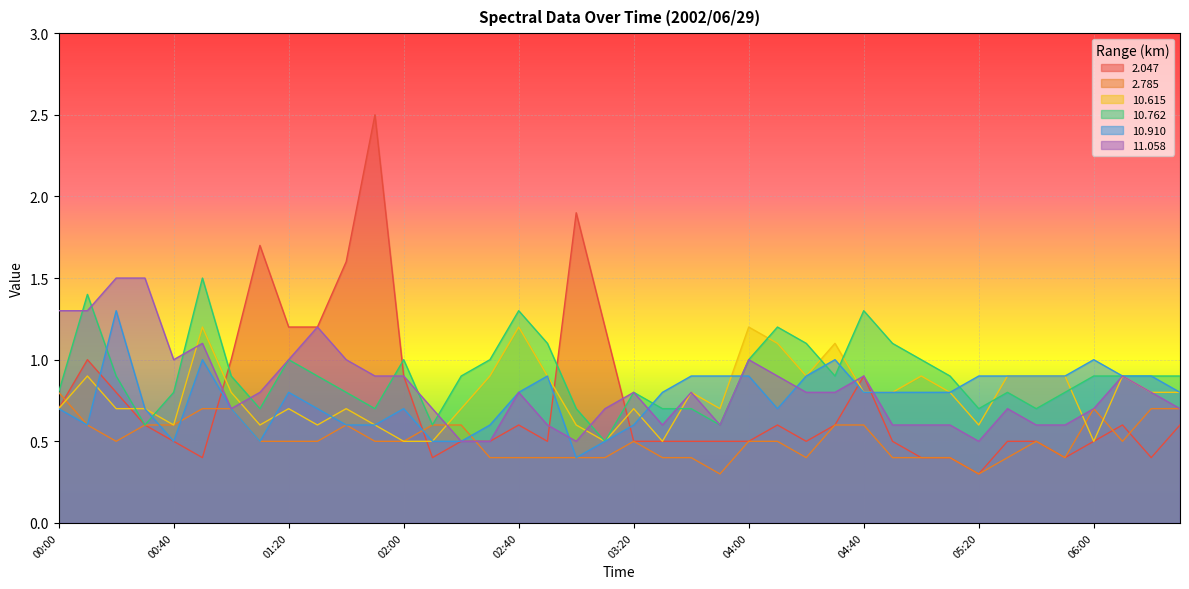

Where is the first local minimum for 2.785?

00:20